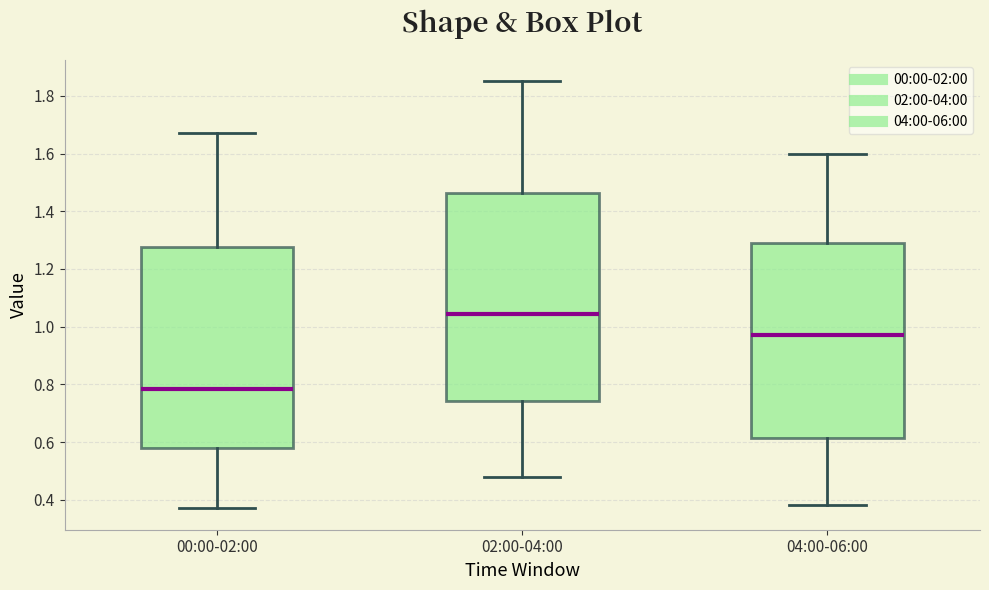

Reading left to right, read every box against the y-axis: the position of its median line, the range the box covers, and the ends of its whiskers. The values are not printed on the chart, so give them approximately, as read against the axis.

00:00-02:00: median 0.78, box 0.58 to 1.28, whiskers 0.38 to 1.68
02:00-04:00: median 1.04, box 0.74 to 1.46, whiskers 0.48 to 1.86
04:00-06:00: median 0.98, box 0.62 to 1.30, whiskers 0.38 to 1.60